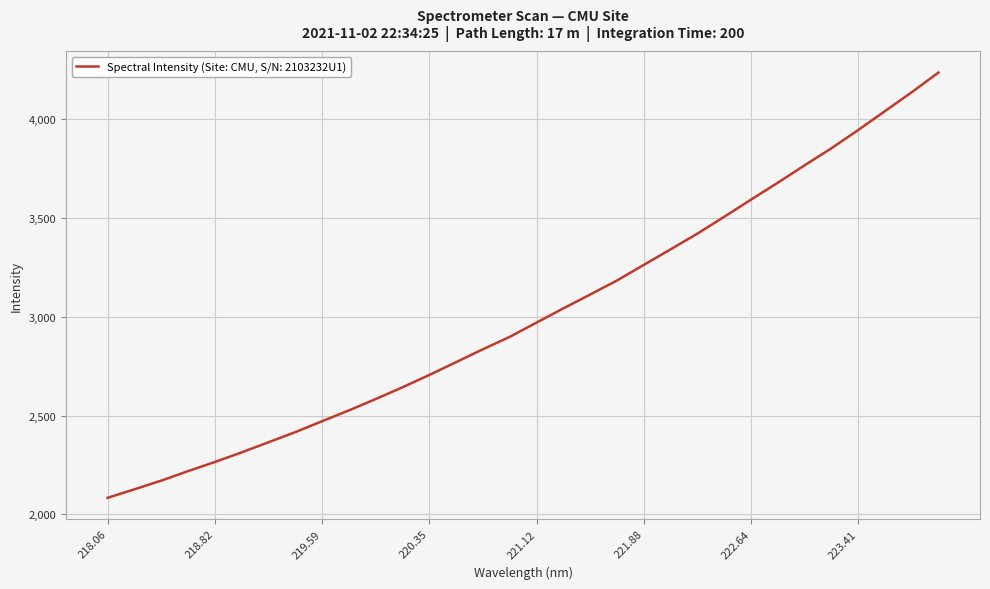

Count the number of data series in this chart.

1